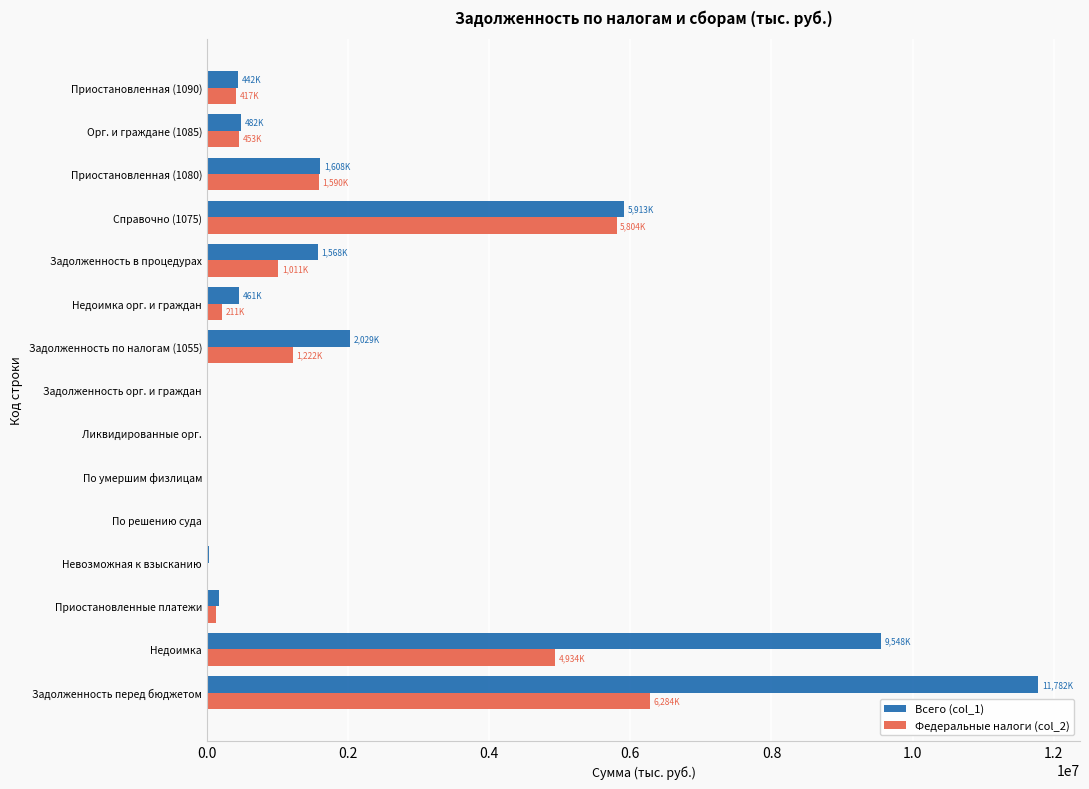

How many series are shown in this chart?

2